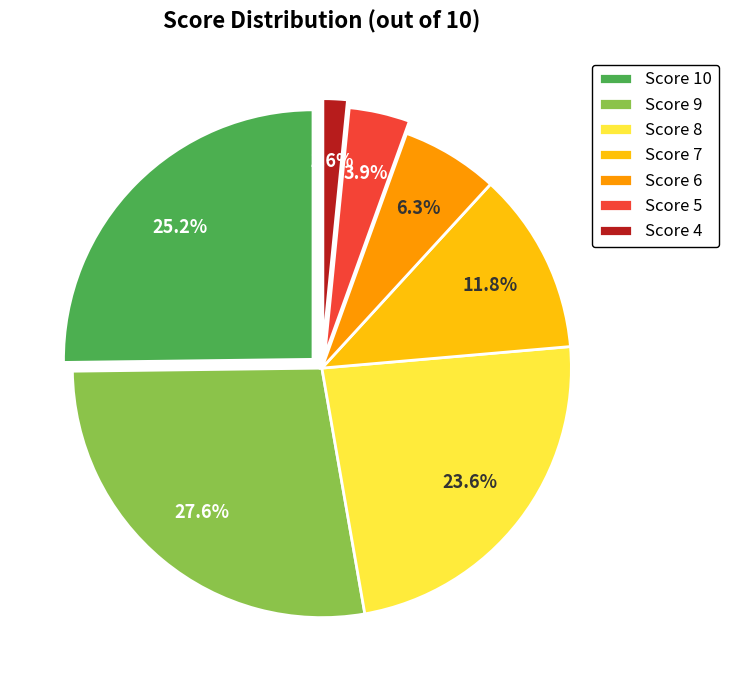

How many segments does this pie chart have?

7